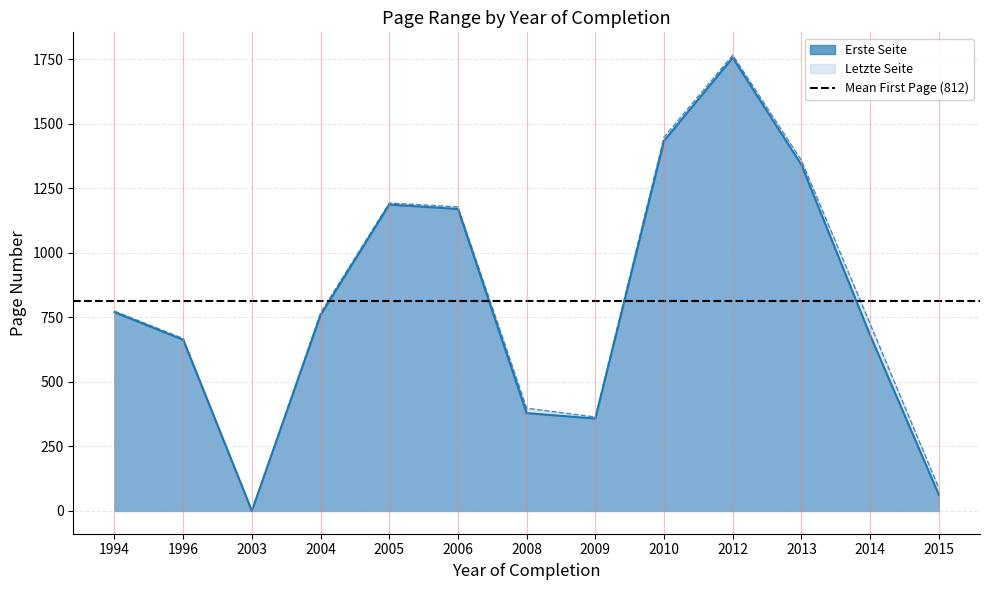

What is the difference between the second highest and second lowest values in the Letzte Seite series?

1359